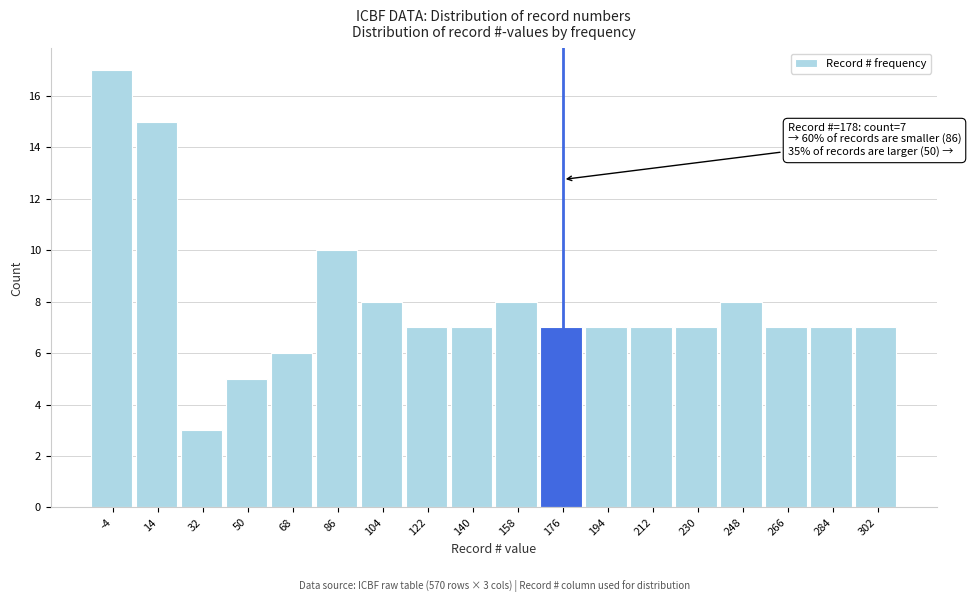

Reading left to right, extract all data points from this chart.

-4=17	14=15	32=3	50=5	68=6	86=10	104=8	122=7	140=7	158=8	176=7	194=7	212=7	230=7	248=8	266=7	284=7	302=7